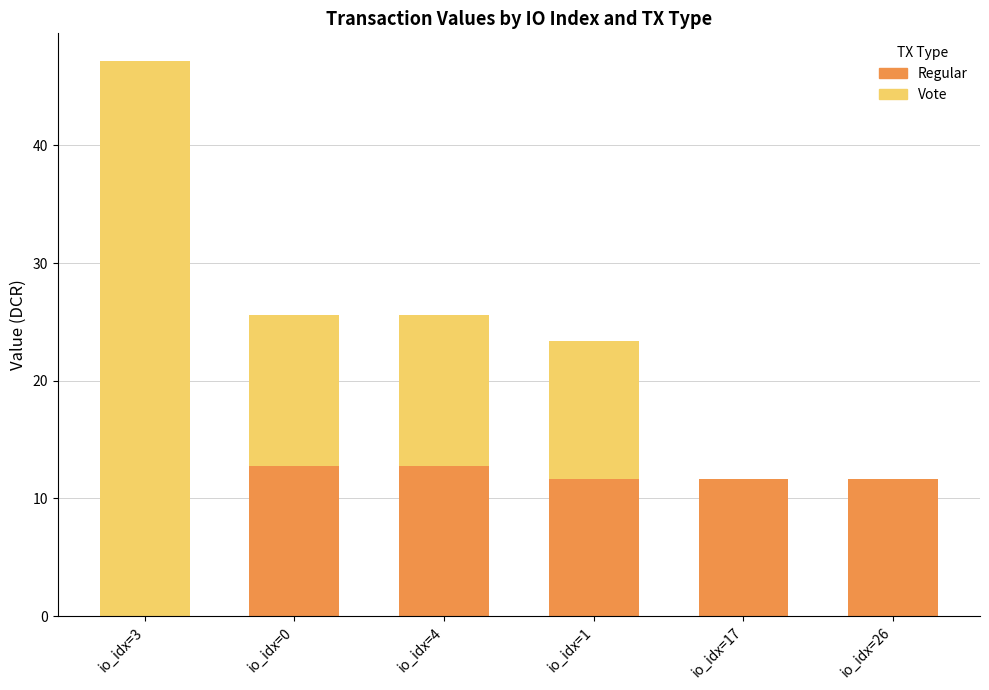

Where does the Regular series first go above 11?

io_idx=0